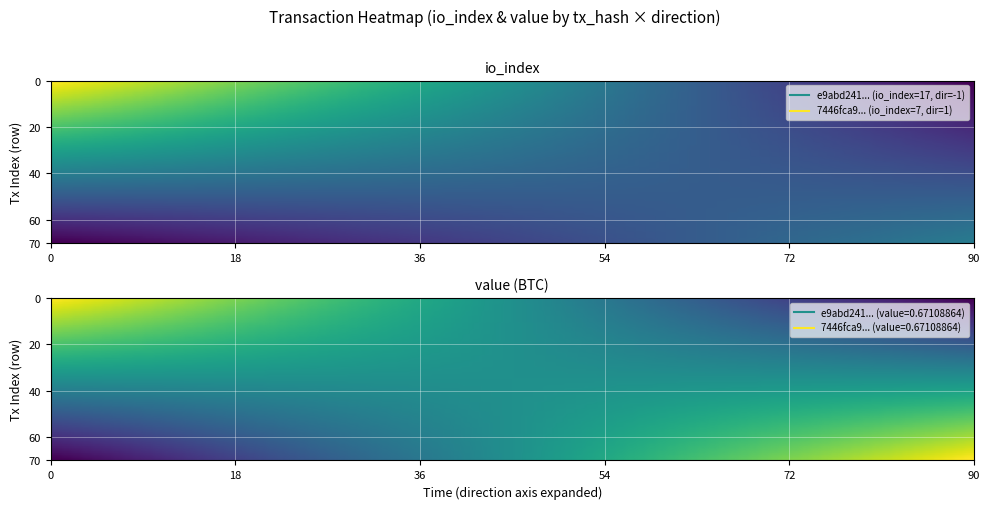

At how many categories does at least one series exceed 13?

1